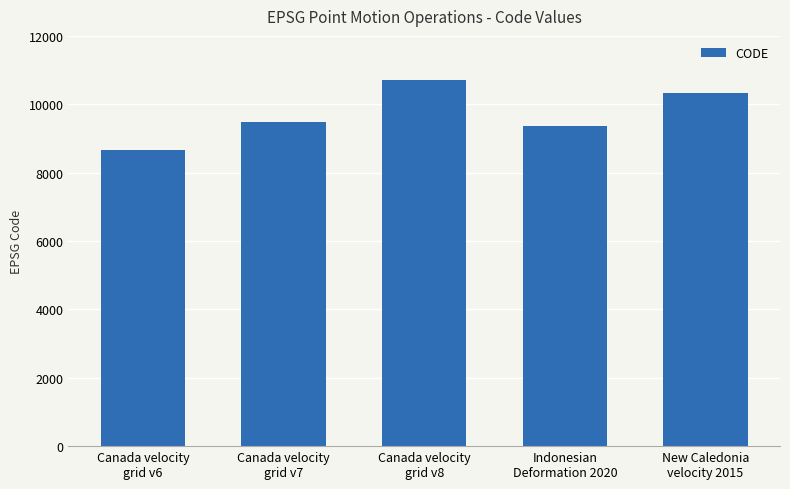

List the labels in order of value, largest first.

Canada velocity
grid v8, New Caledonia
velocity 2015, Canada velocity
grid v7, Indonesian
Deformation 2020, Canada velocity
grid v6